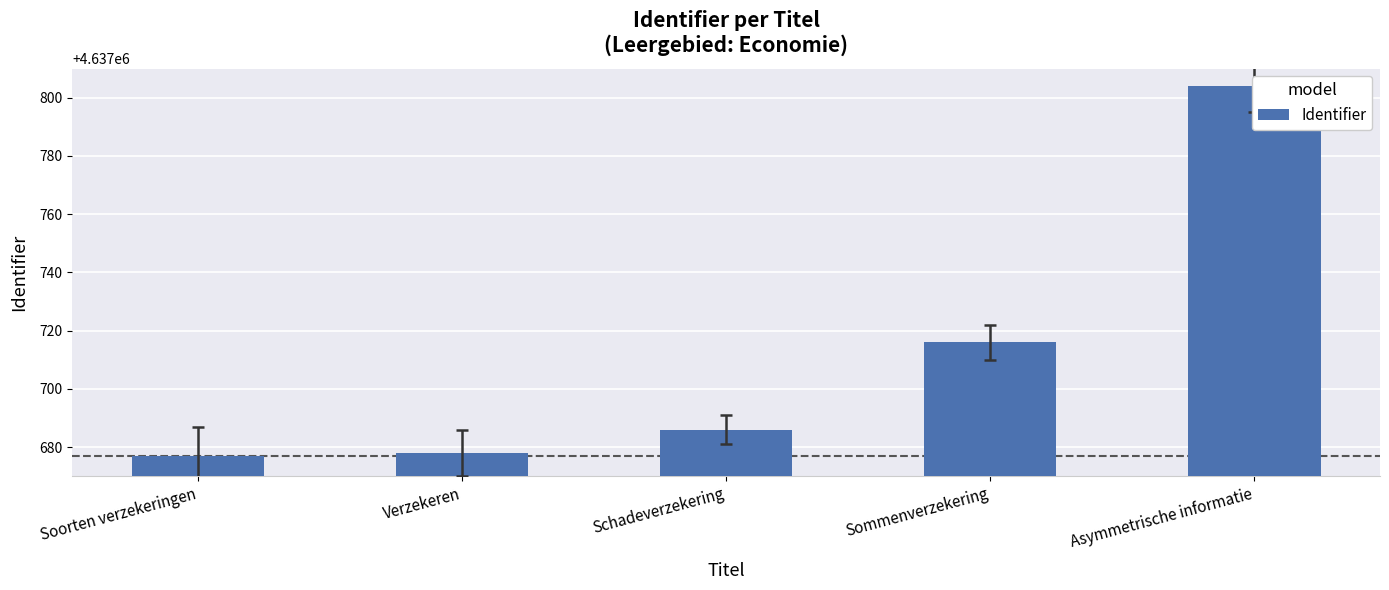

Does the chart contain stacked bars?

No